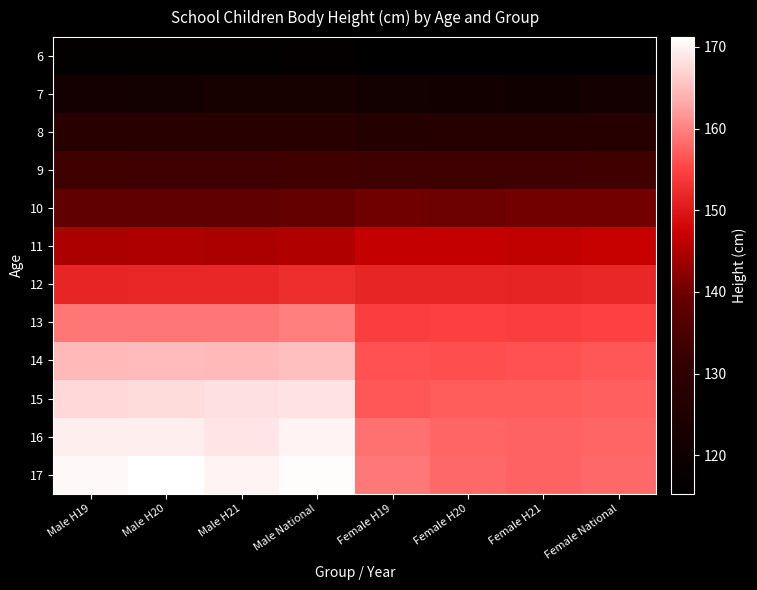

At Female H20, list the series in order from smallest to largest.

6, 7, 8, 9, 10, 11, 12, 13, 14, 15, 16, 17